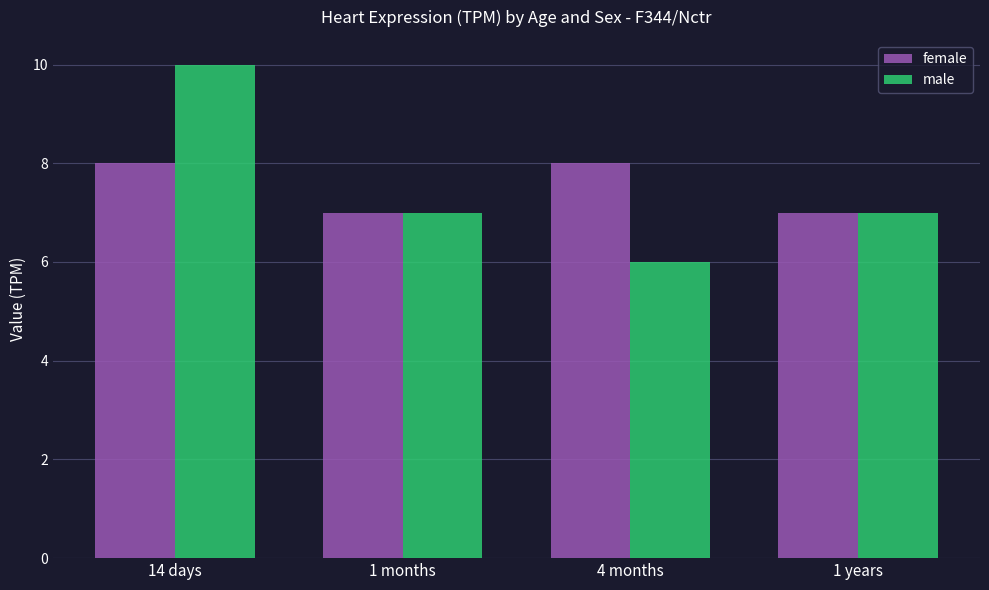

Read the male value at 1 years.

7